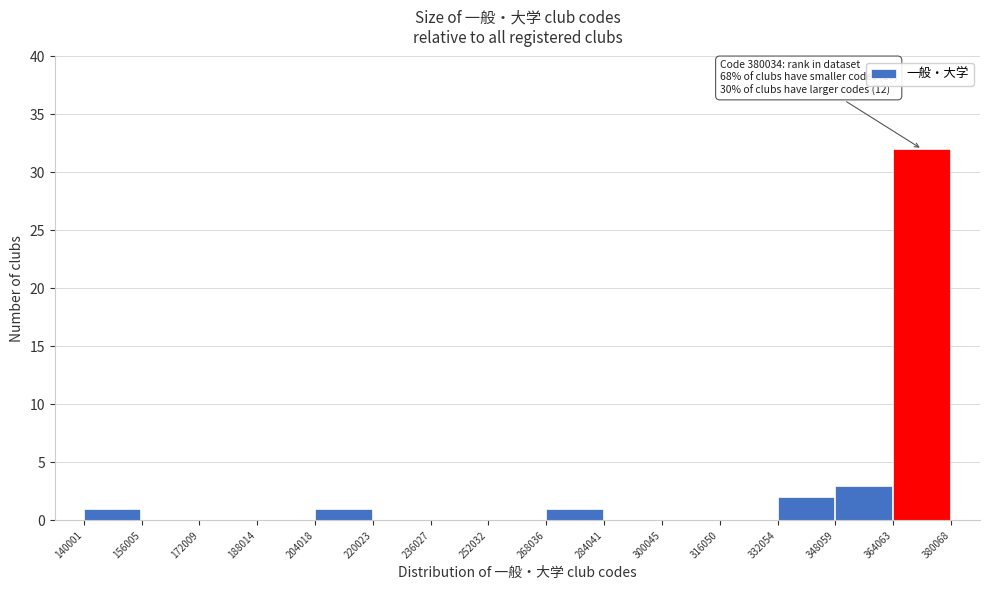

Over which range of the x-axis is the bar tallest?

364063 to 380068